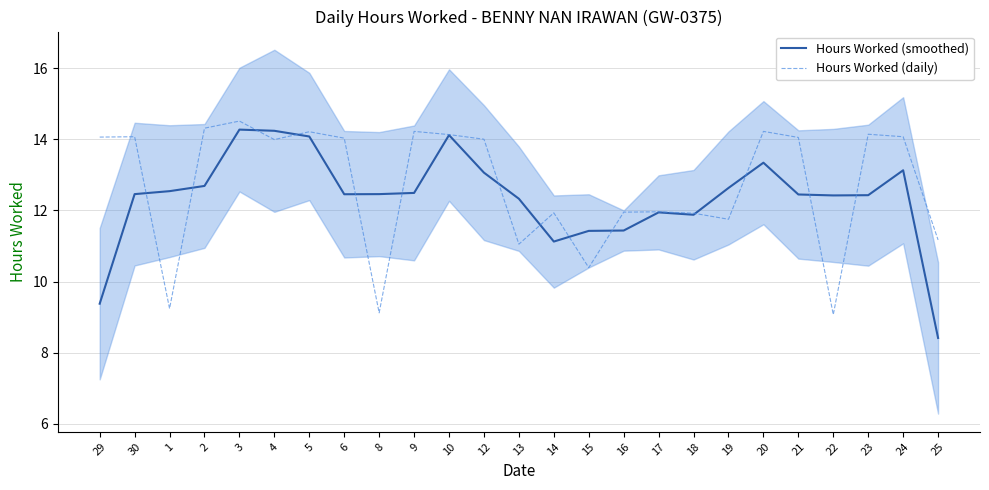

How many values in the Hours Worked (smoothed) series are below 12?

7